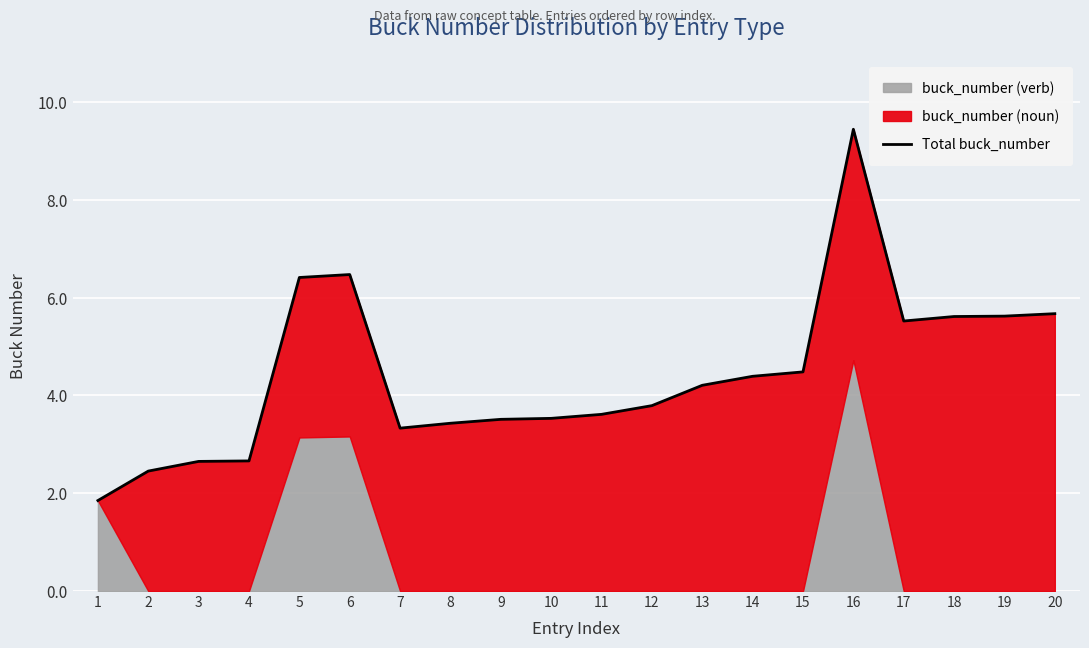

What is the value of the 14th point from the left?

4.4